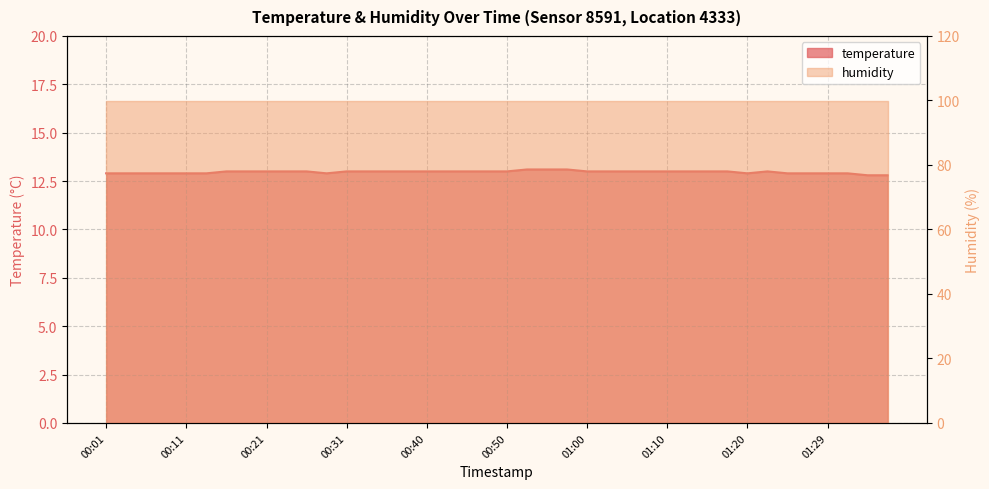

What is the change in value from 01:00 to 01:32?

-0.1